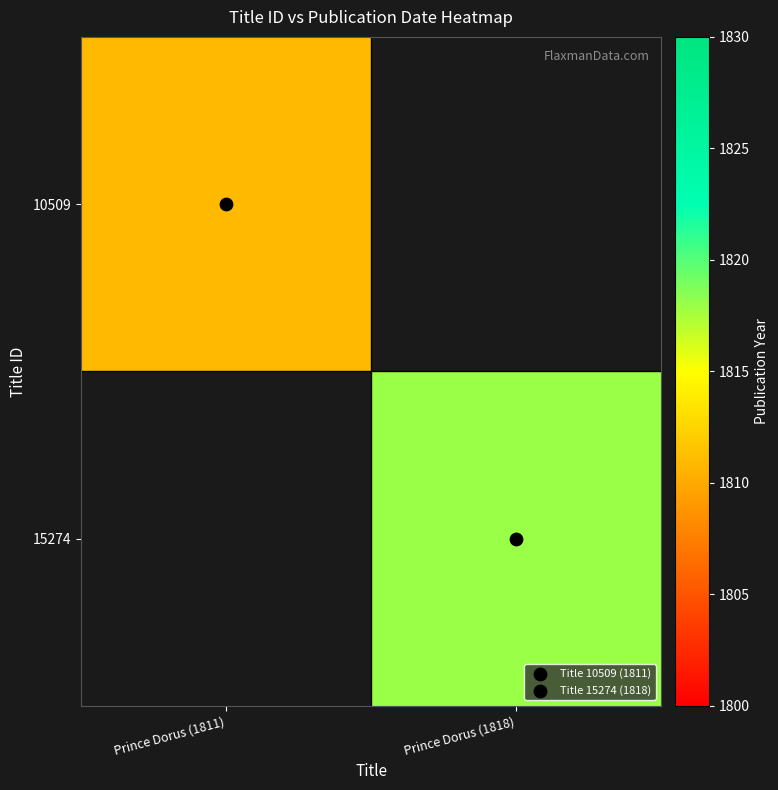

The value of 10509 at Prince Dorus (1811) is 1811.0. True or false?

True